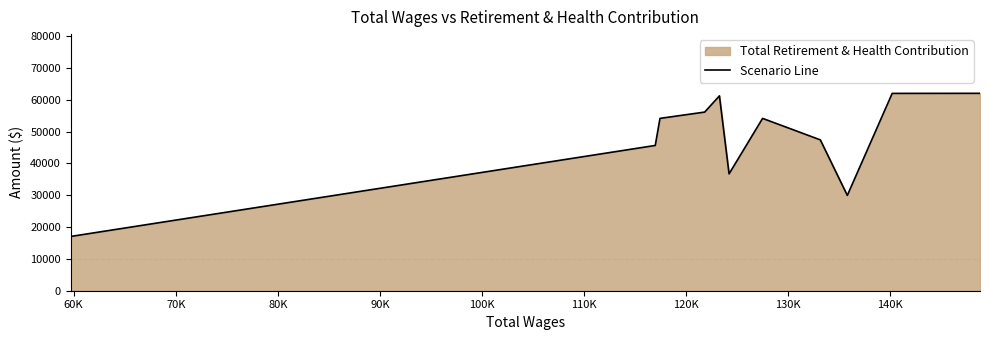

Reading left to right, list all the values displayed in this chart.

17052	45647	54155	56133	61229	36716	54153	47400	29955	62006	62026